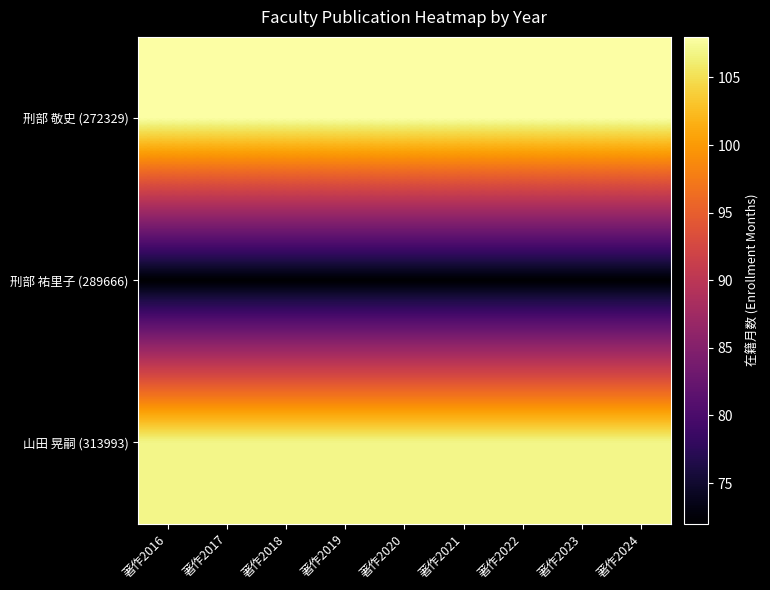

Reading left to right, what are all the values shown in this chart?

刑部 敬史 (272329): 著作2016=108	著作2017=108	著作2018=108	著作2019=108	著作2020=108	著作2021=108	著作2022=108	著作2023=108	著作2024=108
刑部 祐里子 (289666): 著作2016=72	著作2017=72	著作2018=72	著作2019=72	著作2020=72	著作2021=72	著作2022=72	著作2023=72	著作2024=72
山田 晃嗣 (313993): 著作2016=107	著作2017=107	著作2018=107	著作2019=107	著作2020=107	著作2021=107	著作2022=107	著作2023=107	著作2024=107